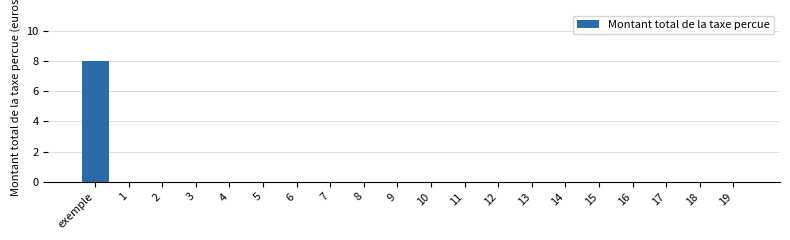

Reading right to left, what are all the values shown in this chart?

19=0	18=0	17=0	16=0	15=0	14=0	13=0	12=0	11=0	10=0	9=0	8=0	7=0	6=0	5=0	4=0	3=0	2=0	1=0	exemple=8